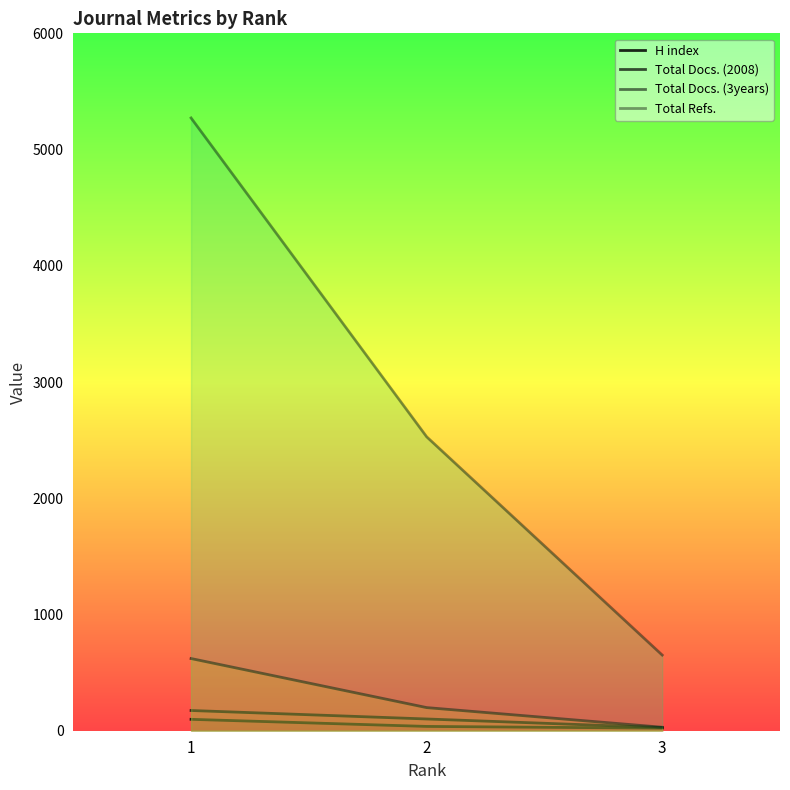

True or false: Total Docs. (3years) has a value of 30 at 3.

True